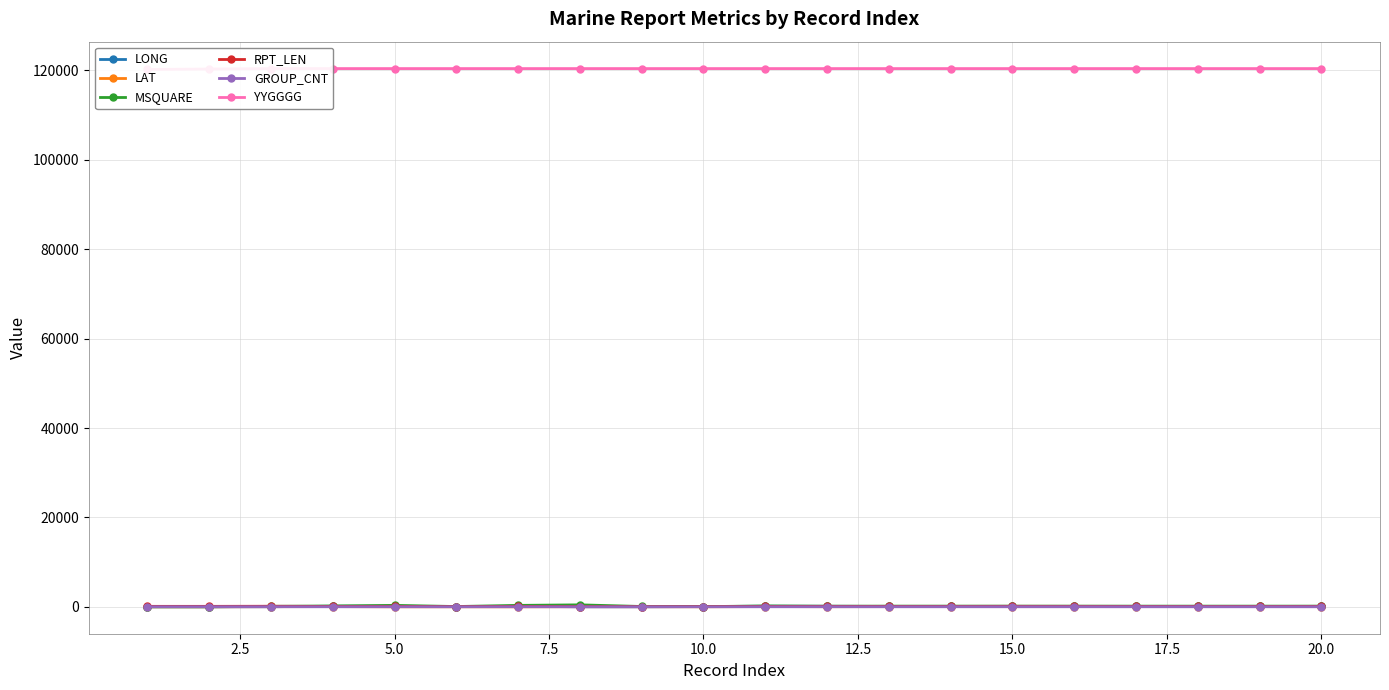

At which label does GROUP_CNT first exceed 16?

5.0